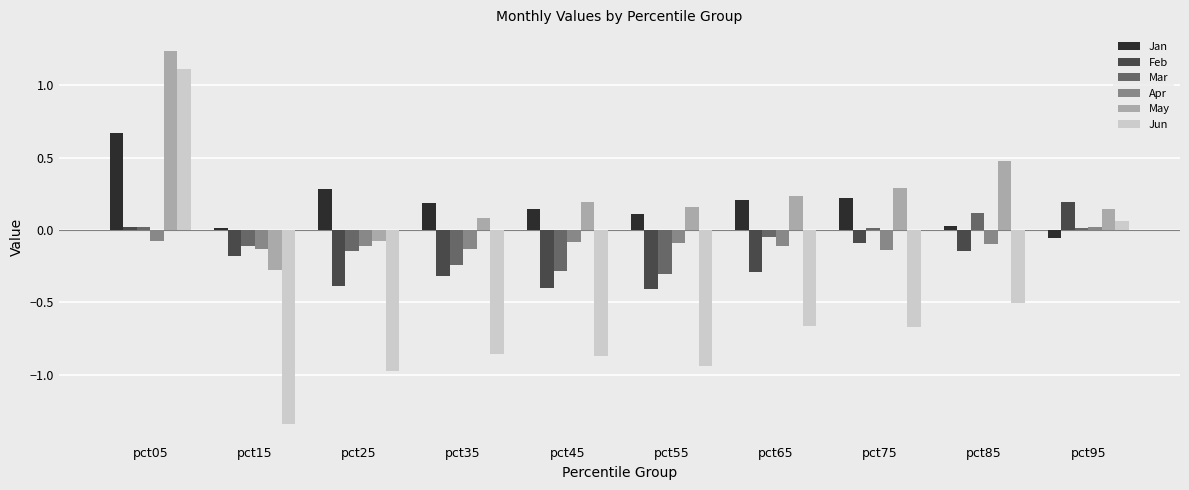

Which series has the largest total across all categories?

May